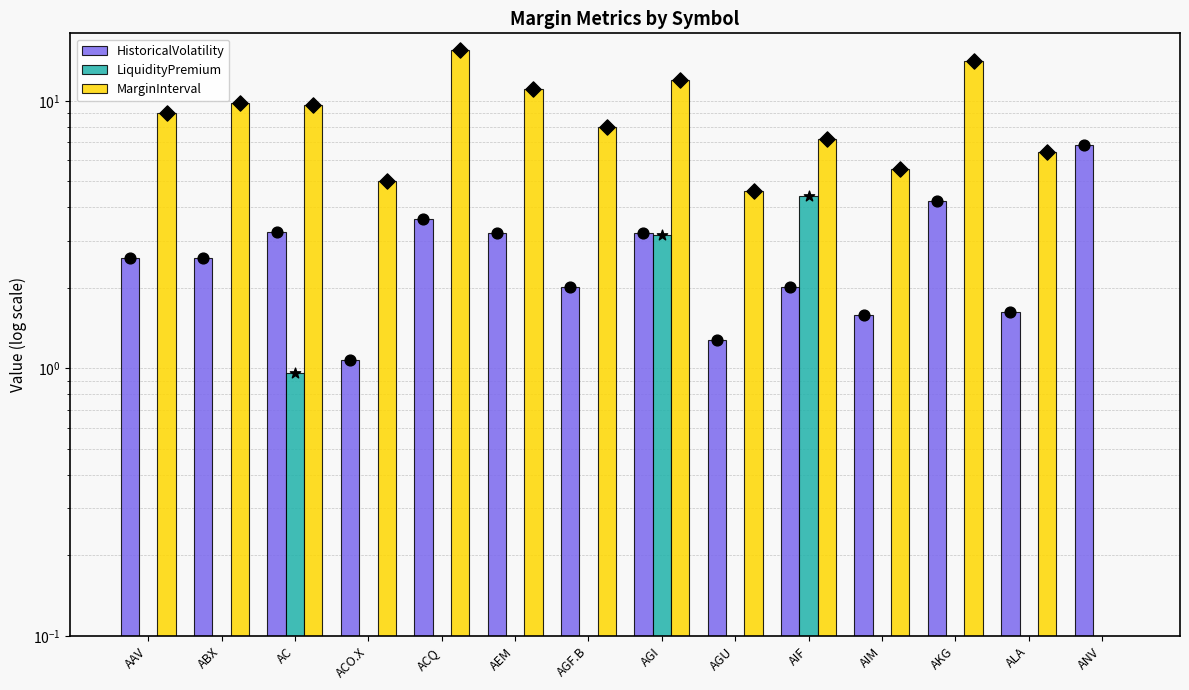

Which series reaches the minimum Y coordinate?

LiquidityPremium